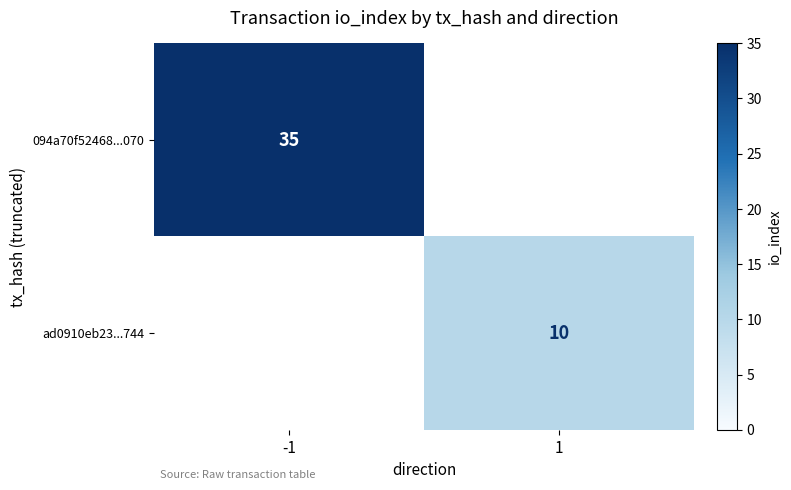

How many series are shown in this chart?

2